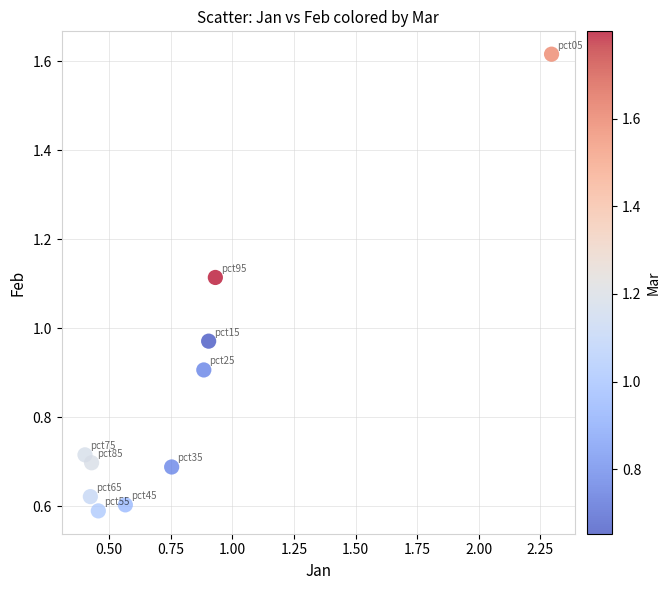

What is the range of X values (max minus min)?

1.9